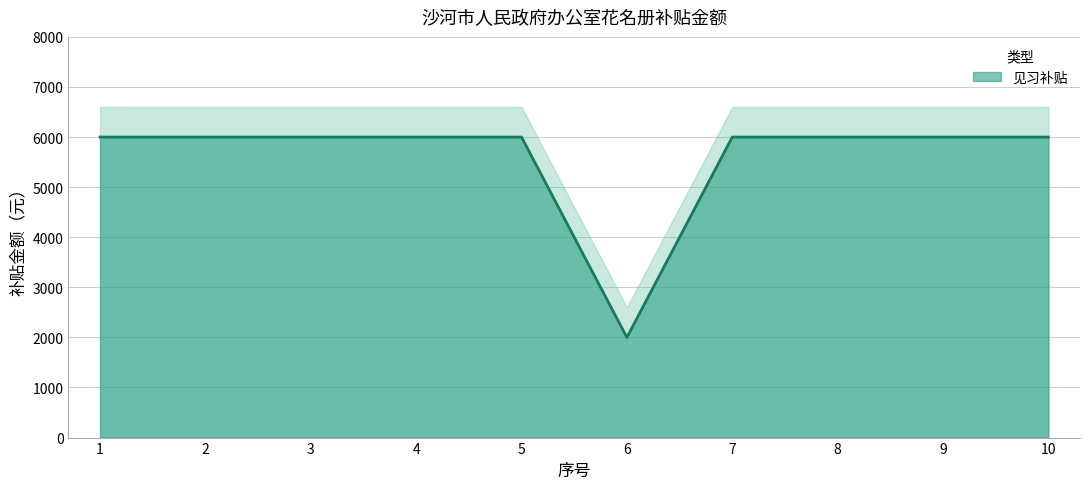

How many lines are shown in the chart?

1